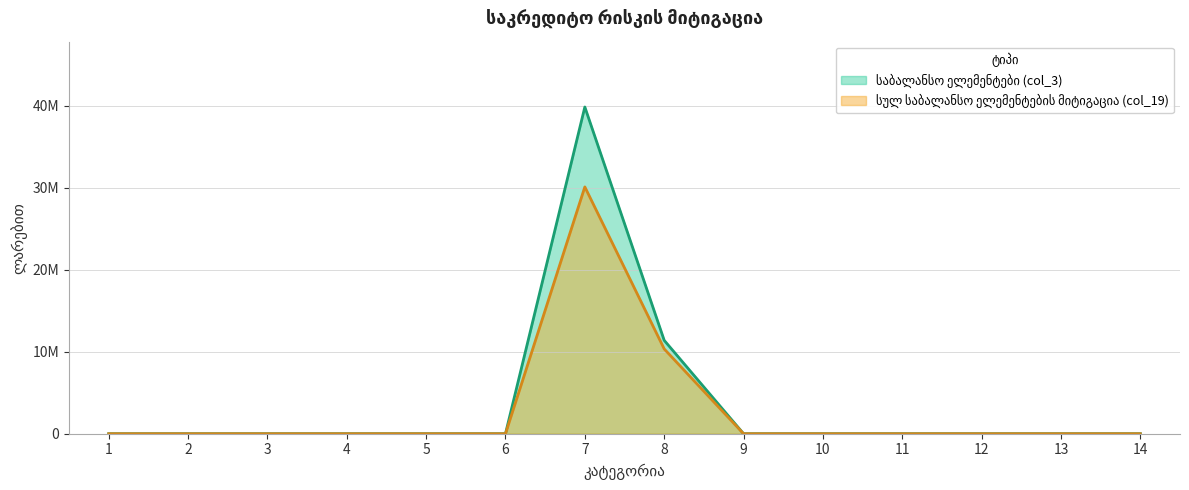

List the series in order of their overall mean, highest first.

საბალანსო ელემენტები (col_3), სულ საბალანსო ელემენტების მიტიგაცია (col_19)